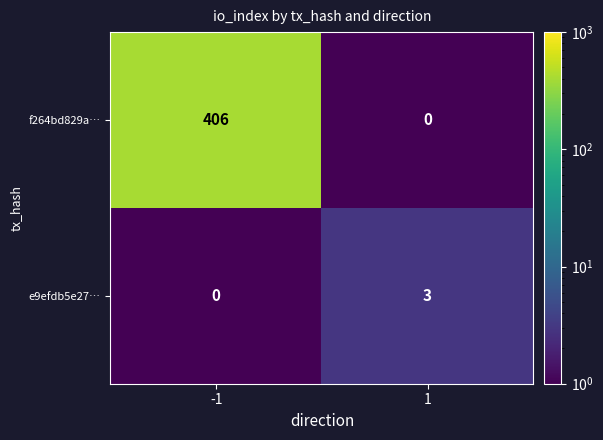

Which series has the widest spread of values?

f264bd829a…